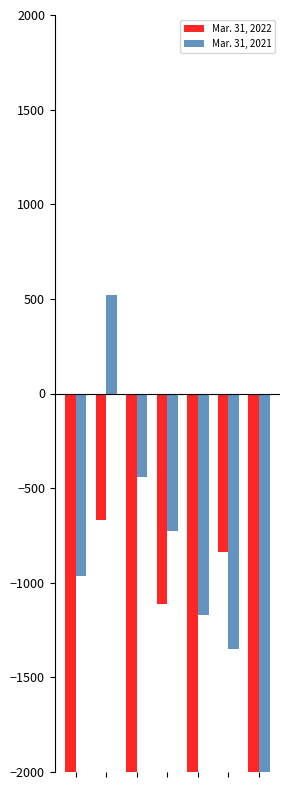

How many values in the Mar. 31, 2021 series exceed -964?

3